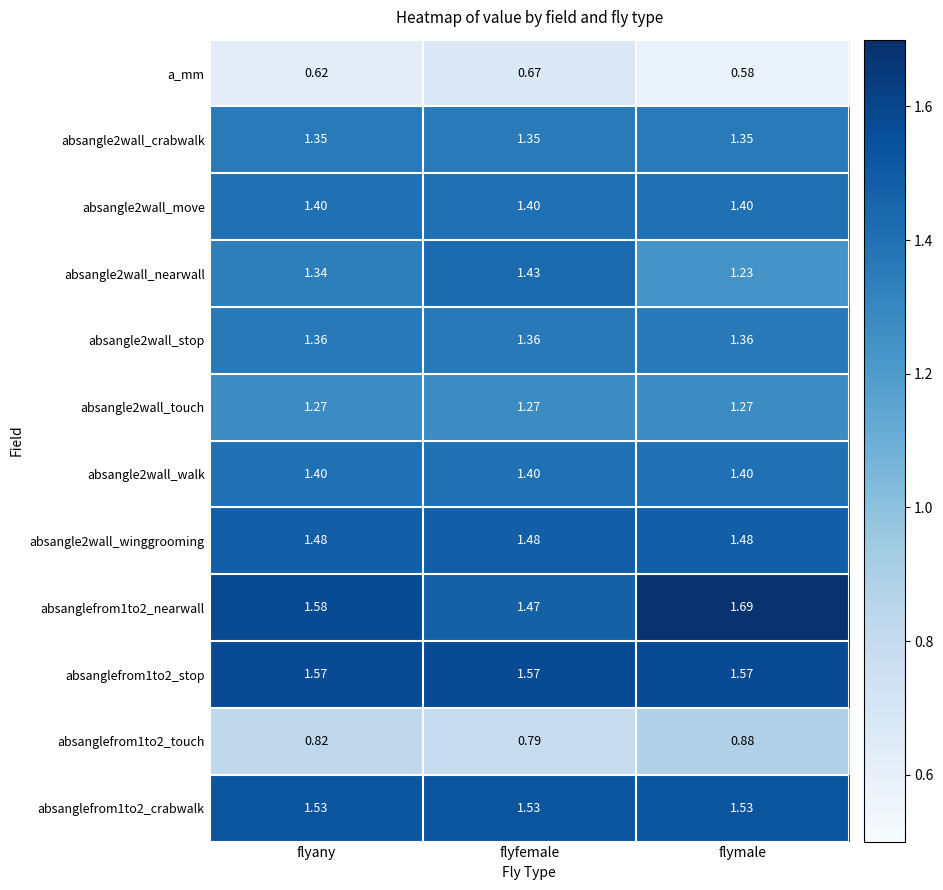

At which category does the chart reach its peak across all series?

flymale